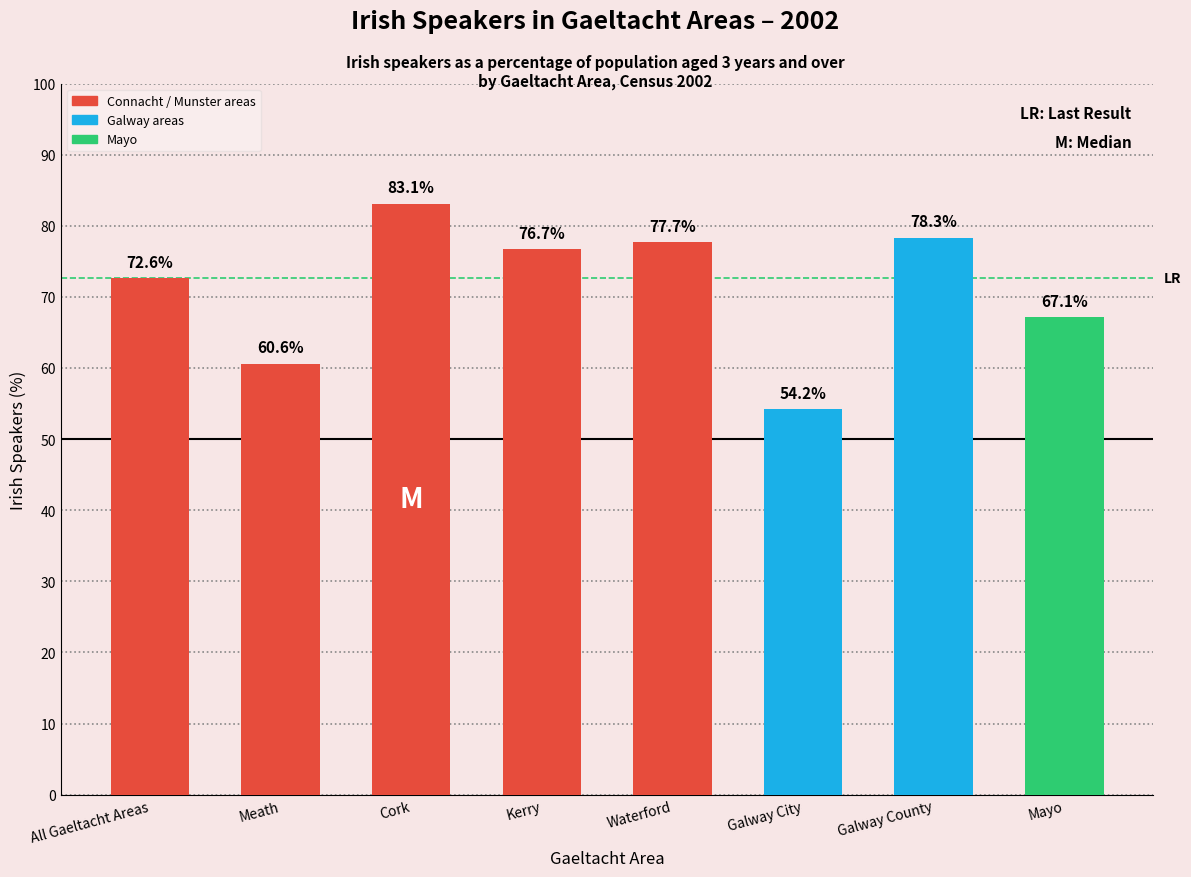

What is the label of the 7th bar from the right?

Meath